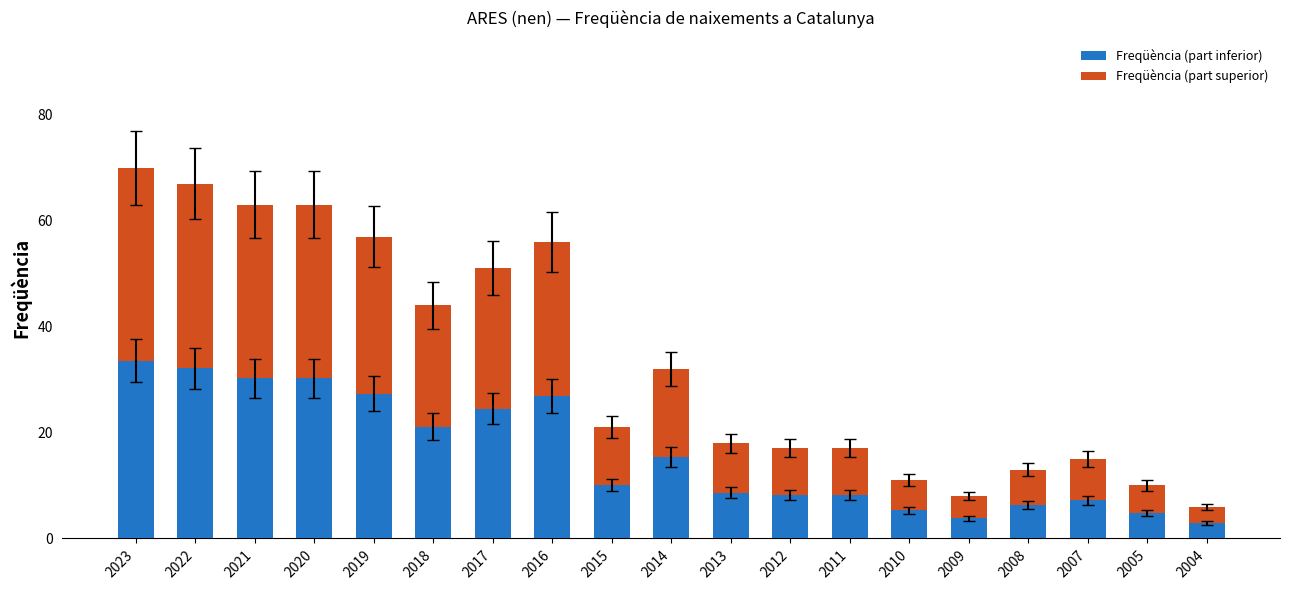

What is the difference between the second highest and minimum values in the Freqüència (part inferior) series?

29.3